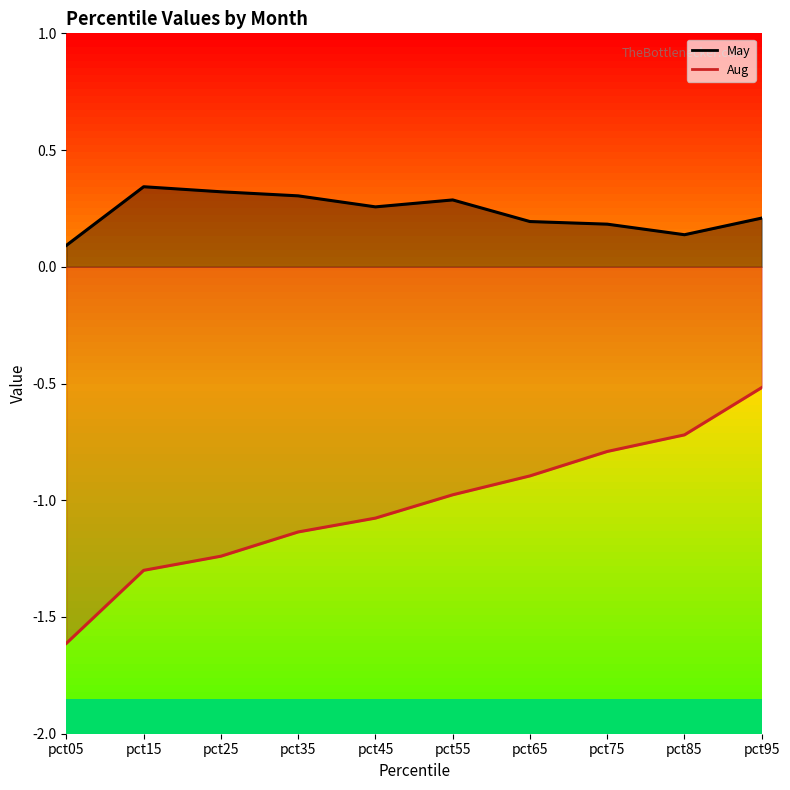

Reading right to left, extract all data points from this chart.

May: pct95=0.2	pct85=0.1	pct75=0.2	pct65=0.2	pct55=0.3	pct45=0.3	pct35=0.3	pct25=0.3	pct15=0.3	pct05=0.1
Aug: pct95=-0.5	pct85=-0.7	pct75=-0.8	pct65=-0.9	pct55=-1.0	pct45=-1.1	pct35=-1.1	pct25=-1.2	pct15=-1.3	pct05=-1.6